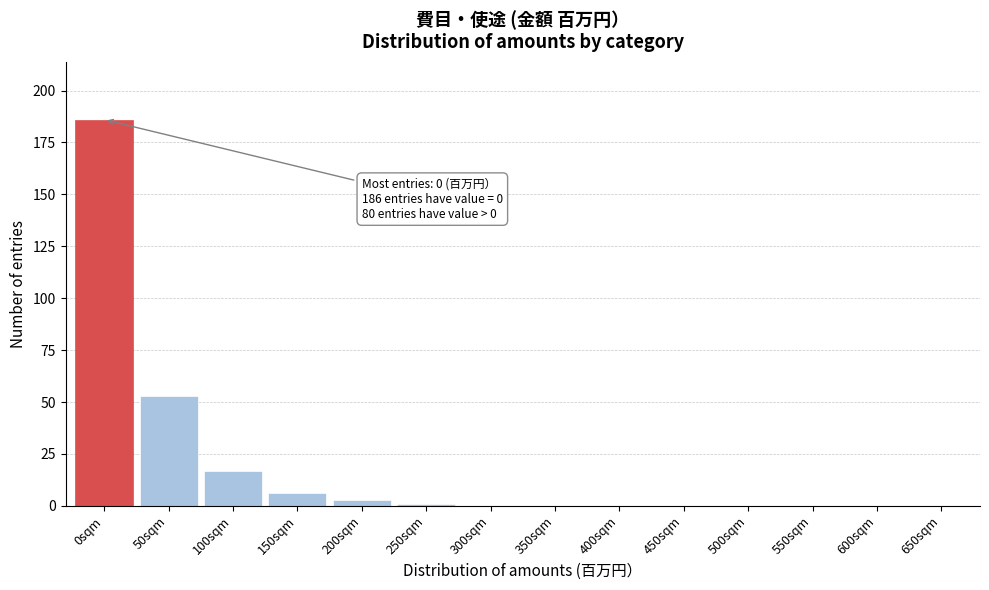

Reading left to right, list all the values displayed in this chart.

0sqm=186	50sqm=53	100sqm=17	150sqm=6	200sqm=3	250sqm=1	300sqm=0	350sqm=0	400sqm=0	450sqm=0	500sqm=0	550sqm=0	600sqm=0	650sqm=0